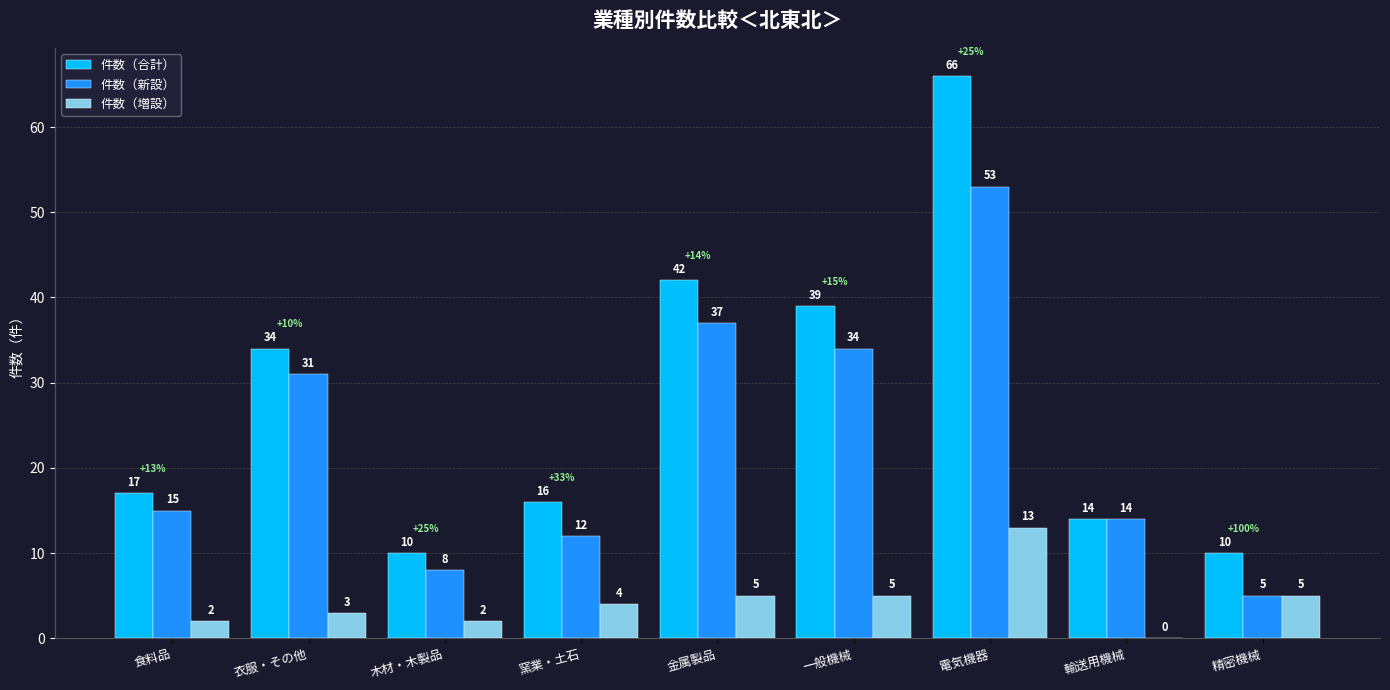

Reading left to right, transcribe all the data shown in this chart.

件数（合計）: 17	34	10	16	42	39	66	14	10
件数（新設）: 15	31	8	12	37	34	53	14	5
件数（増設）: 2	3	2	4	5	5	13	0	5